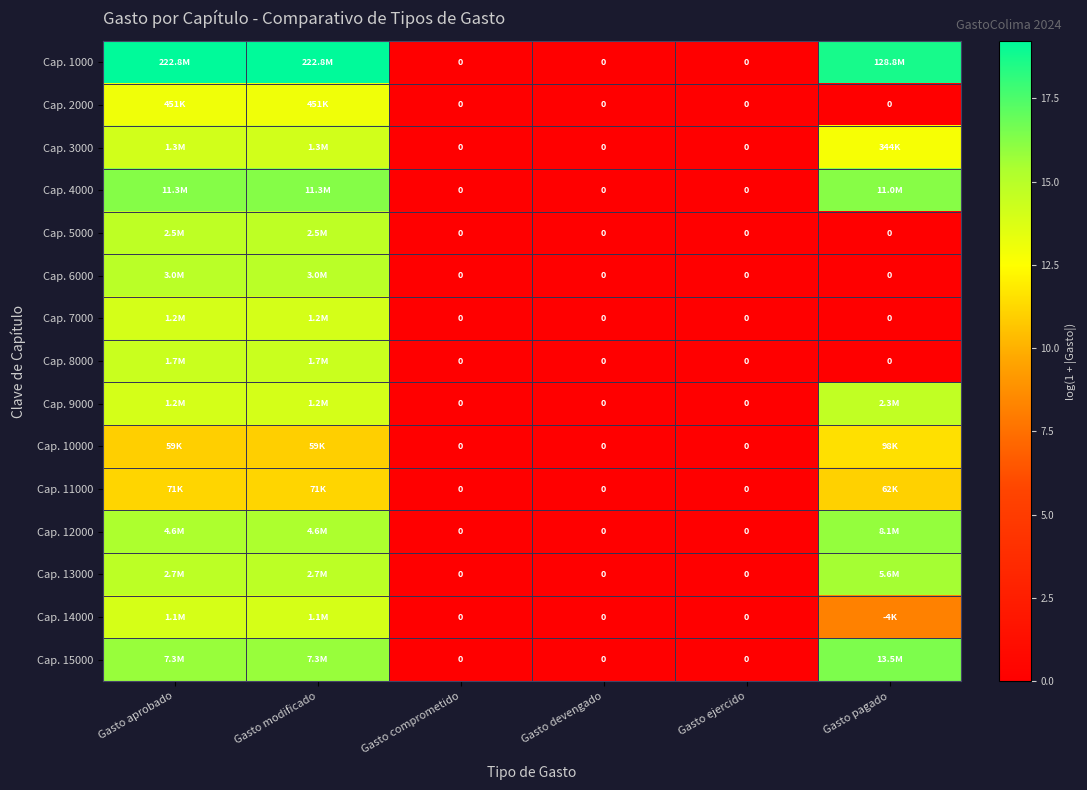

Where does the Cap. 15000 series first go above 15?

Gasto aprobado